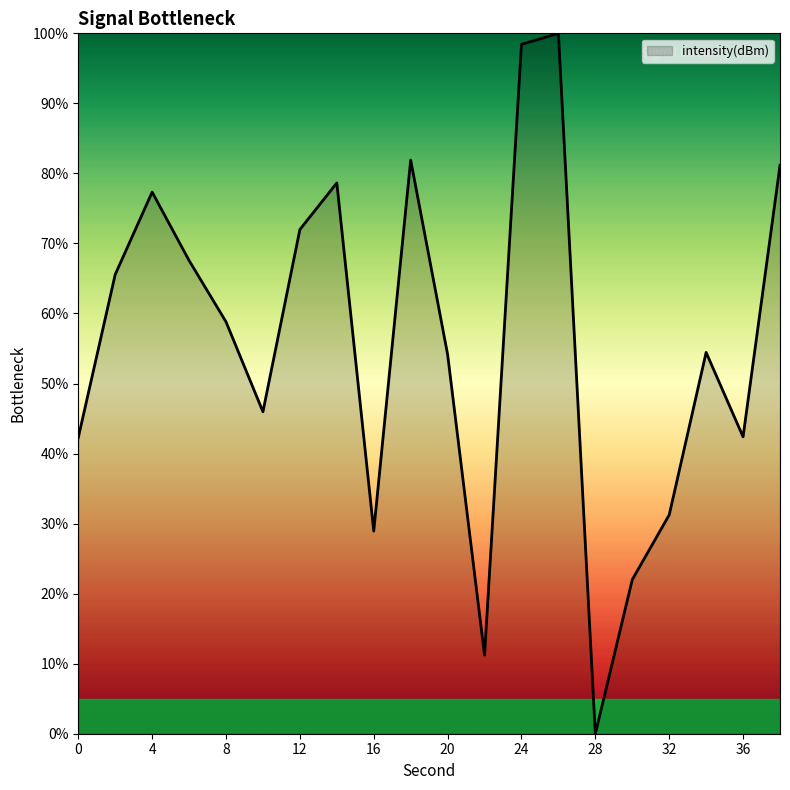

What is the maximum value shown in the chart?

100.0